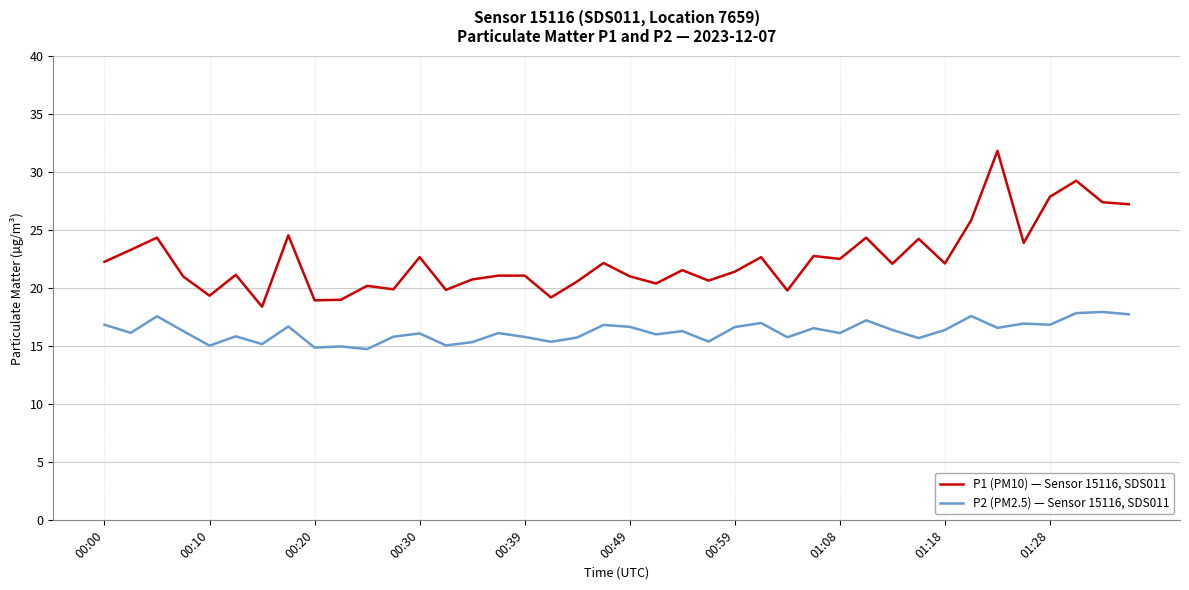

Is this an area chart (filled region under the line)?

No